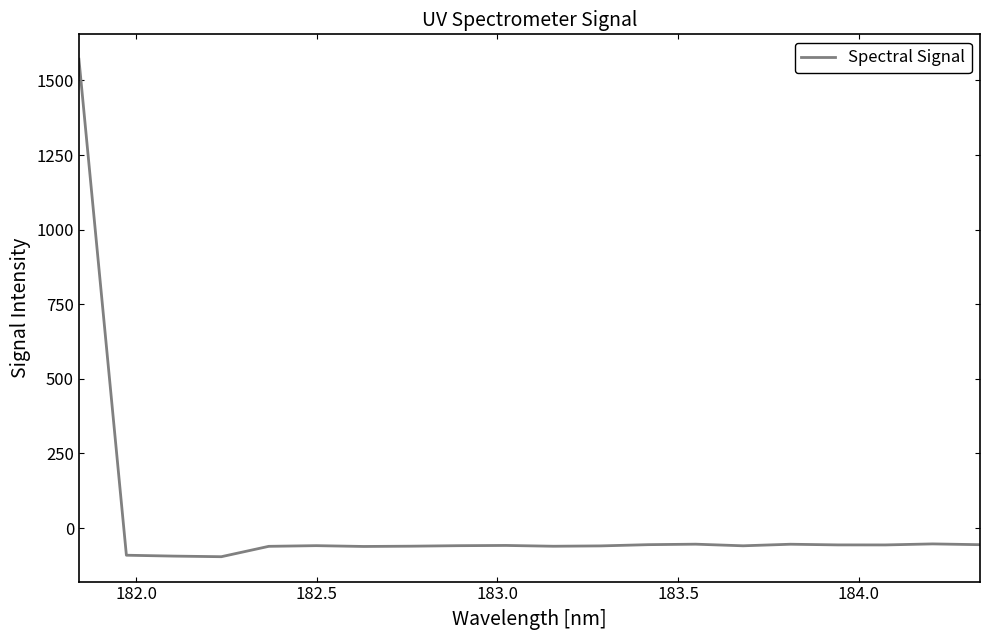

What is the minimum value shown in the chart?

-96.0